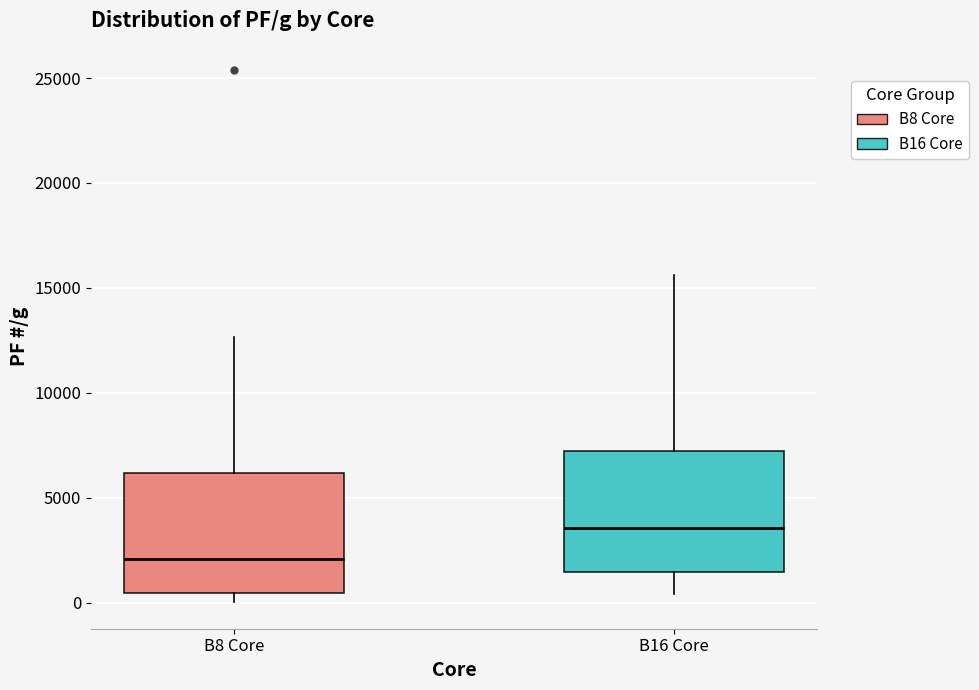

Which box's median line is the lowest?

B8 Core